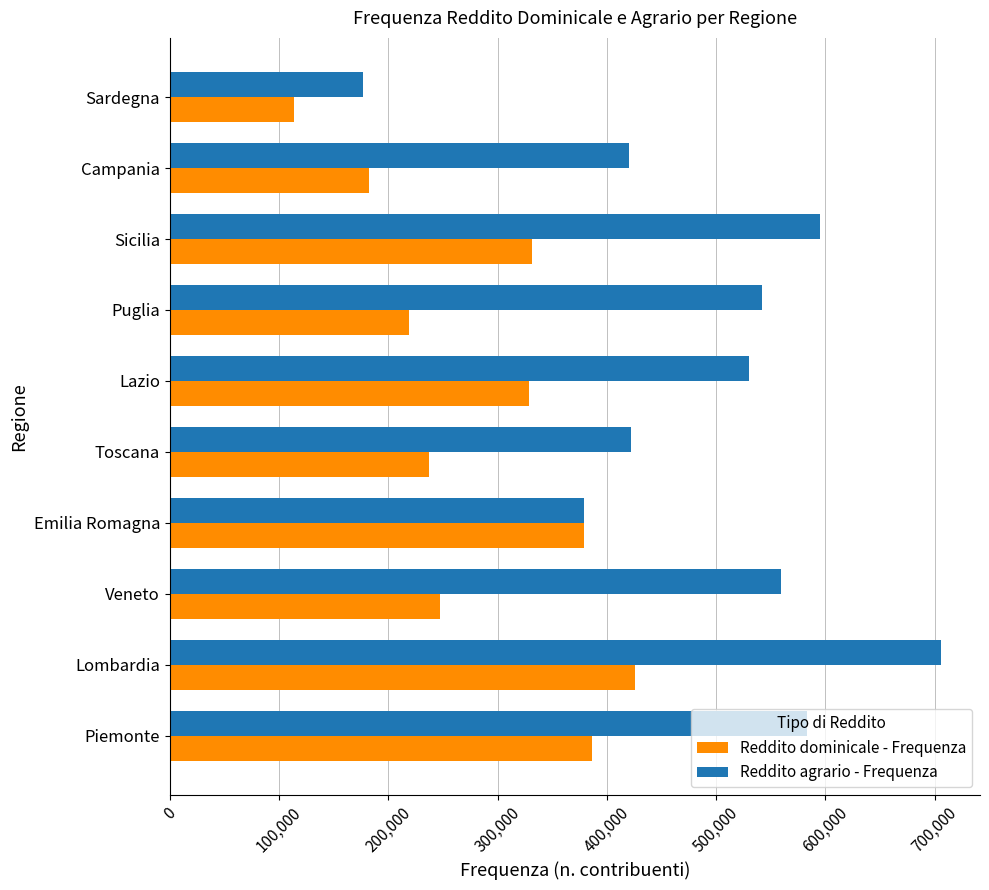

List the series in order of their peak value, lowest first.

Reddito dominicale - Frequenza, Reddito agrario - Frequenza